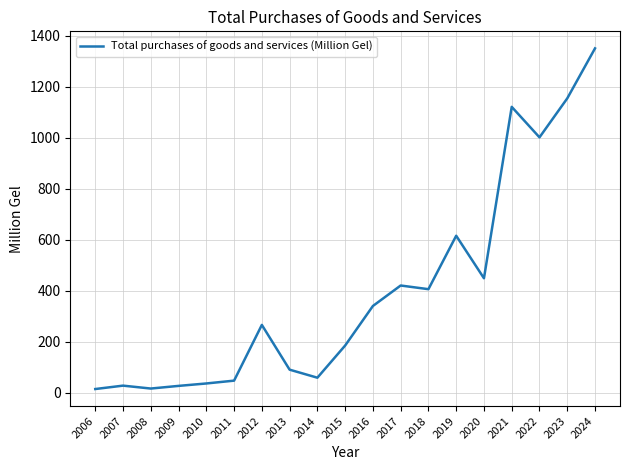

Is it true that the value at 2020 is 448.5?

True